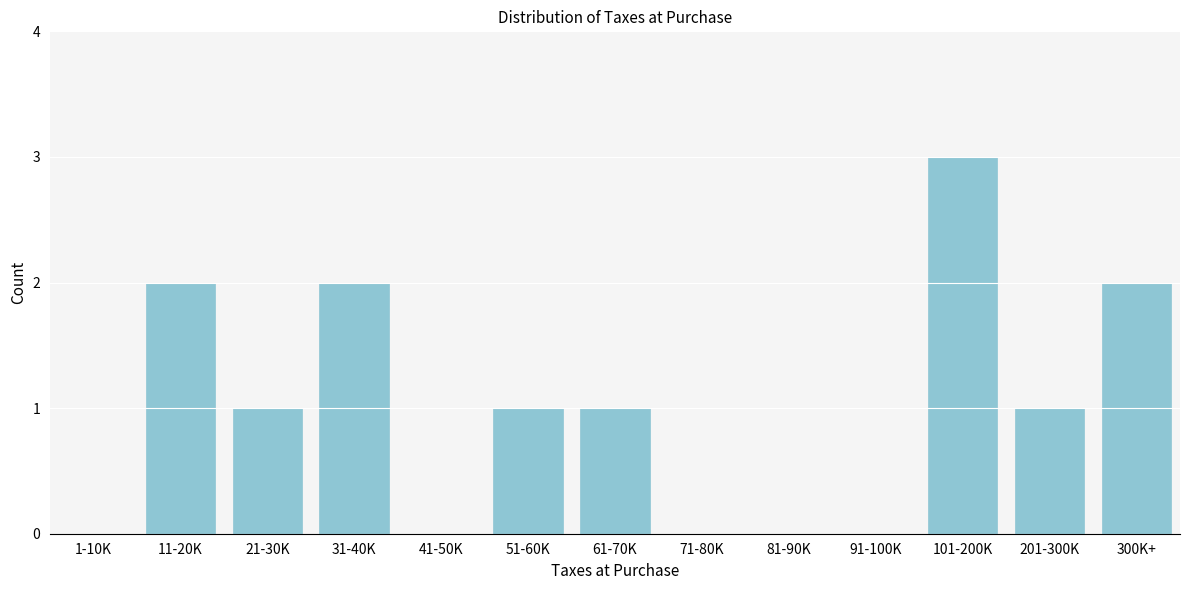

Reading right to left, list all the values displayed in this chart.

300K+=2	201-300K=1	101-200K=3	91-100K=0	81-90K=0	71-80K=0	61-70K=1	51-60K=1	41-50K=0	31-40K=2	21-30K=1	11-20K=2	1-10K=0